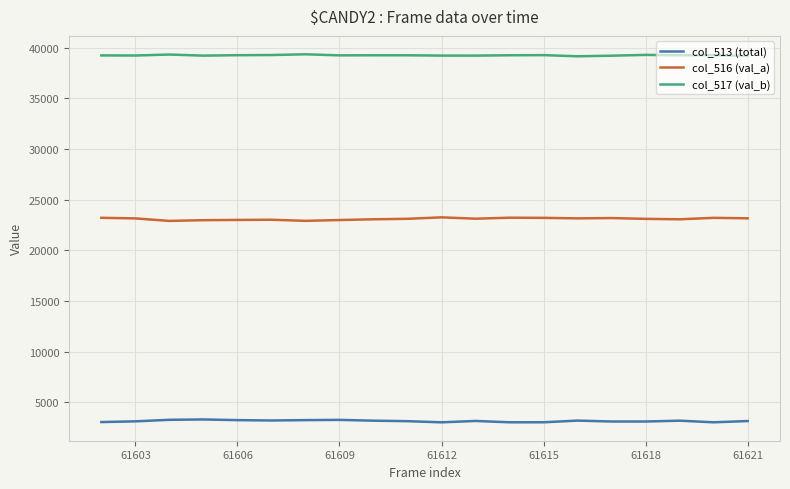

True or false: col_513 (total) and col_516 (val_a) intersect in this chart.

False